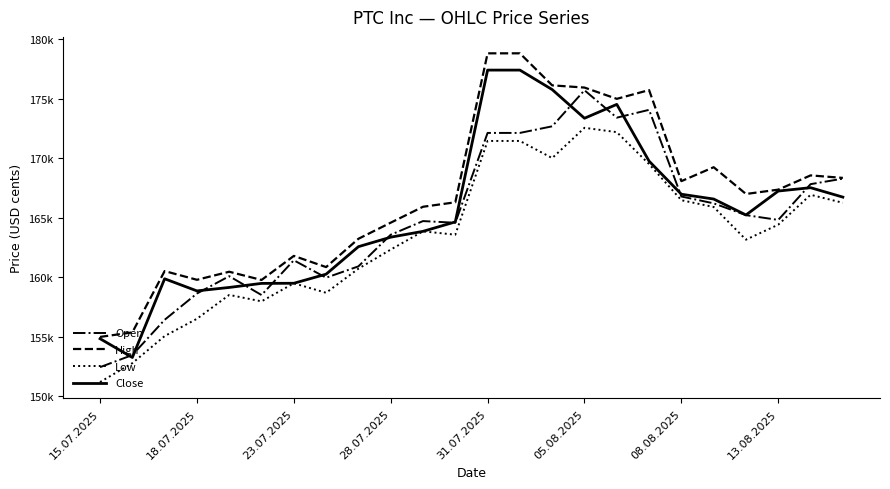

What is the maximum value for Close?

177390